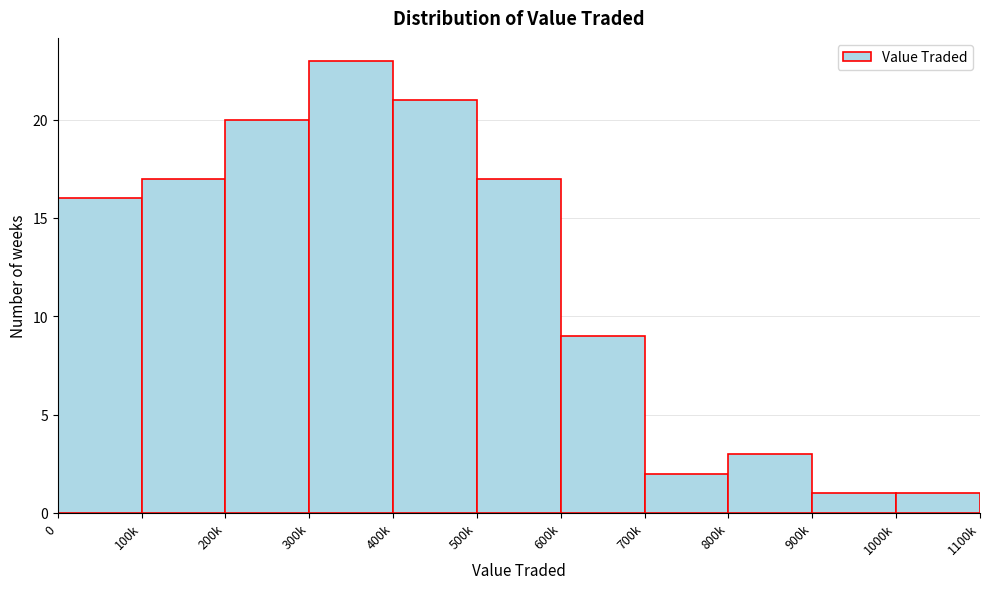

Reading right to left, extract all data points from this chart.

1000k=1	900k=1	800k=3	700k=2	600k=9	500k=17	400k=21	300k=23	200k=20	100k=17	0=16